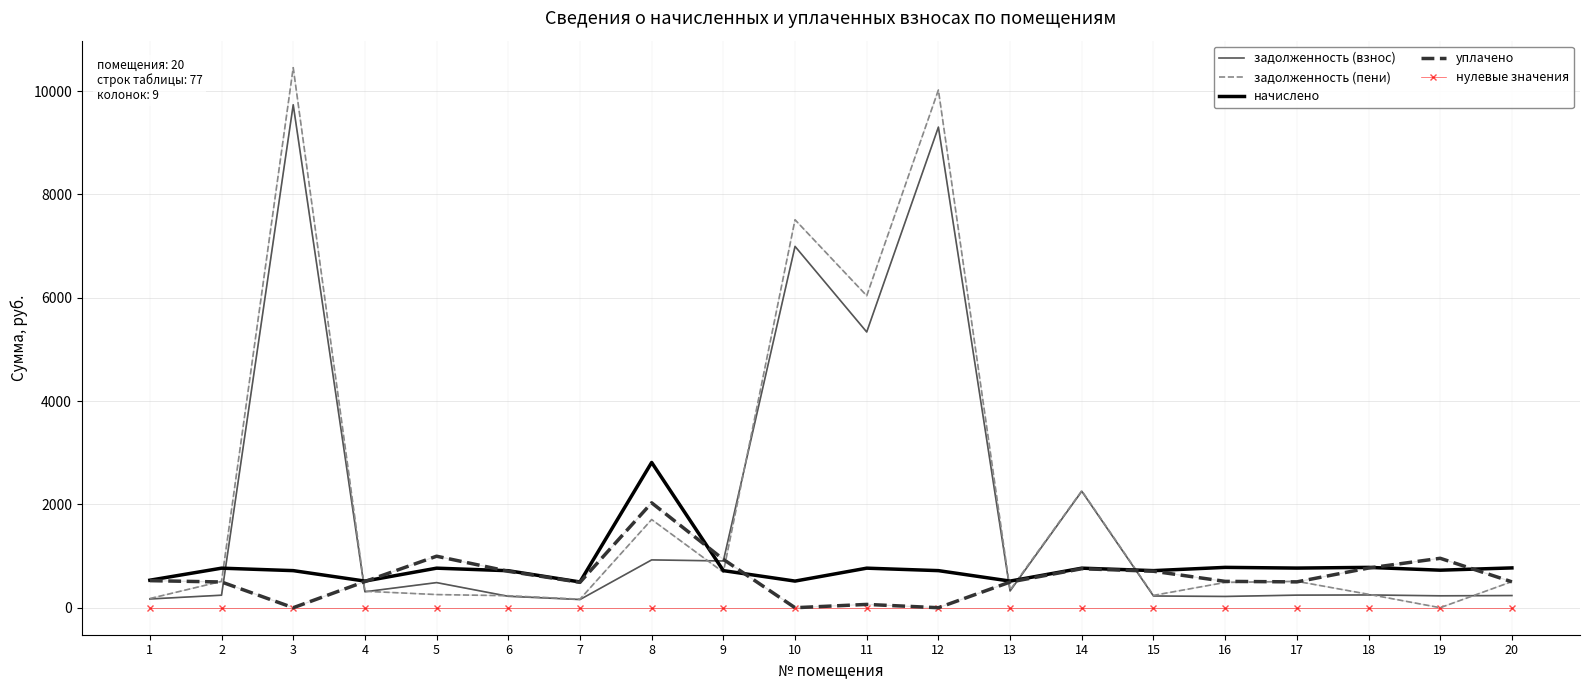

Between 10 and 20, which series saw the biggest shift?

задолженность (пени)